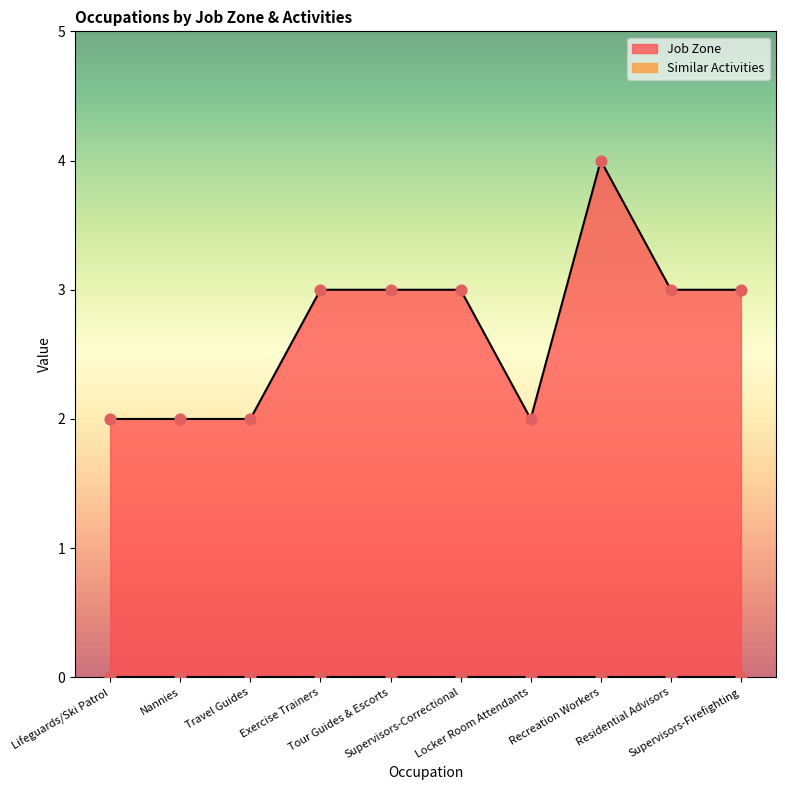

Which has a higher value, Supervisors-Firefighting or Exercise Trainers?

Supervisors-Firefighting